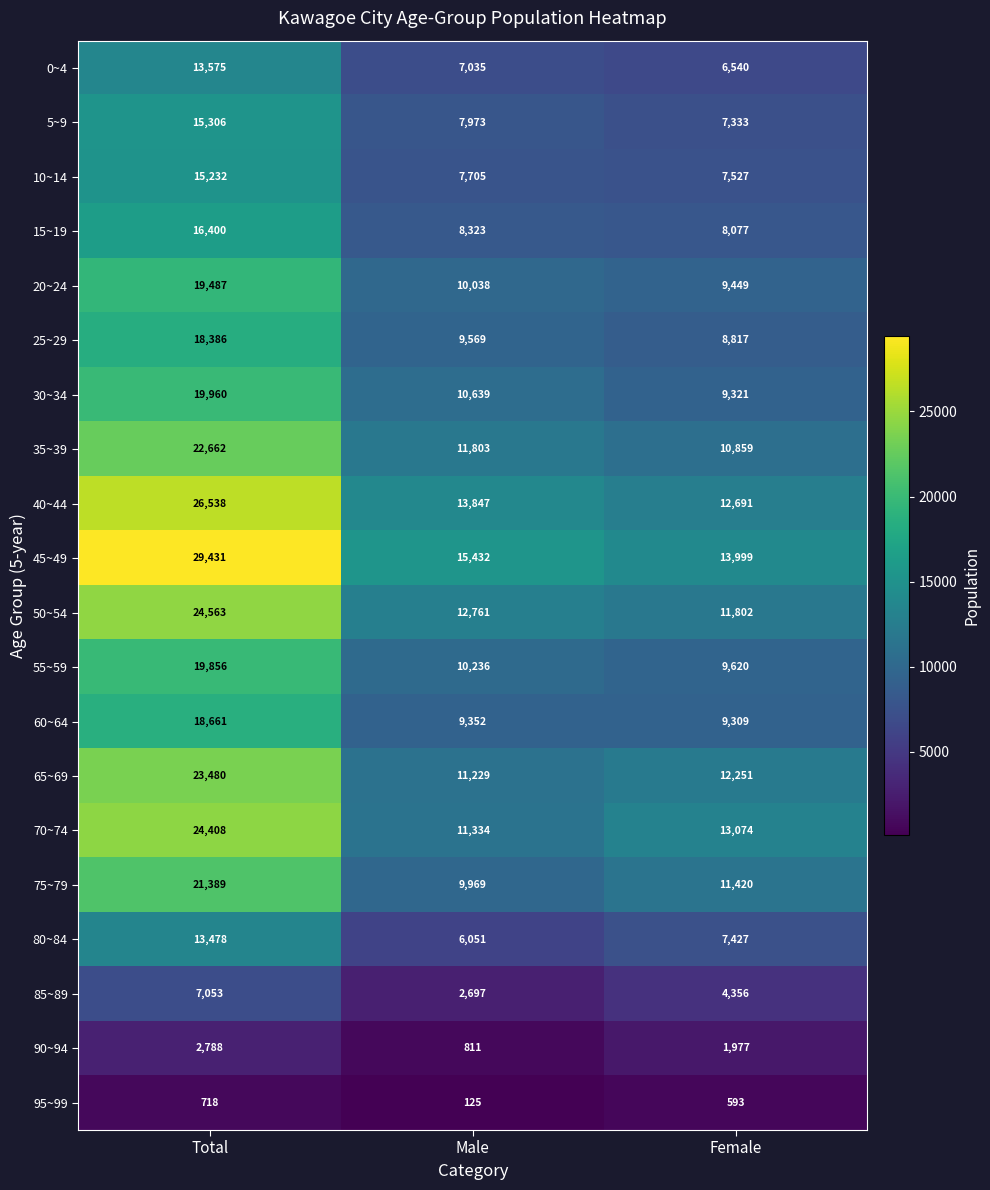

Count the number of data series in this chart.

20